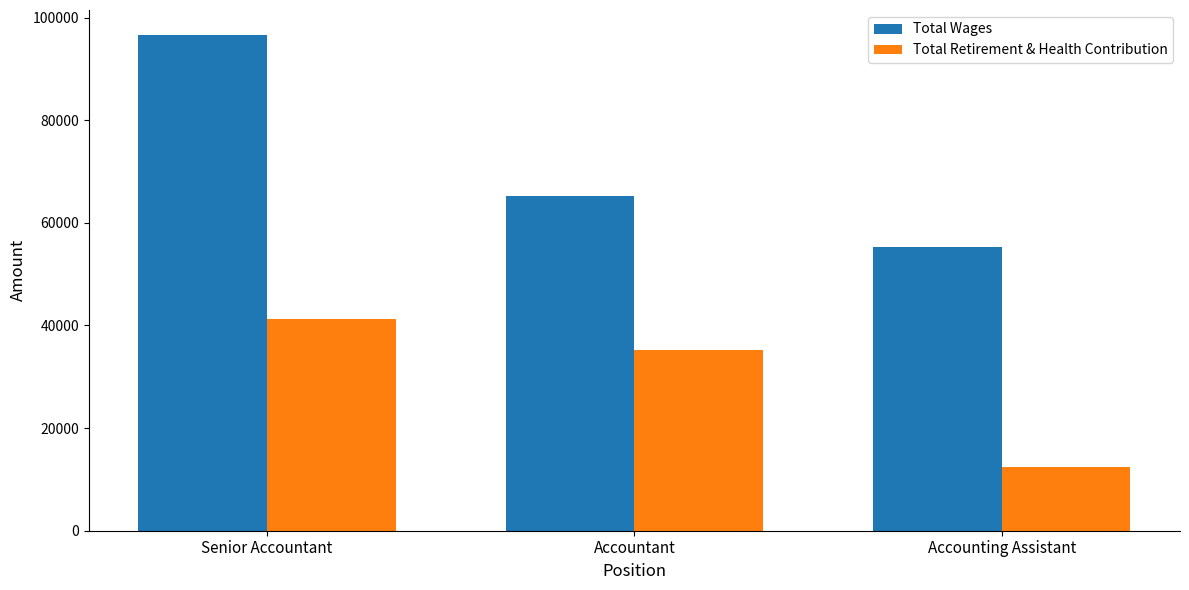

What is the smallest value displayed?

12432